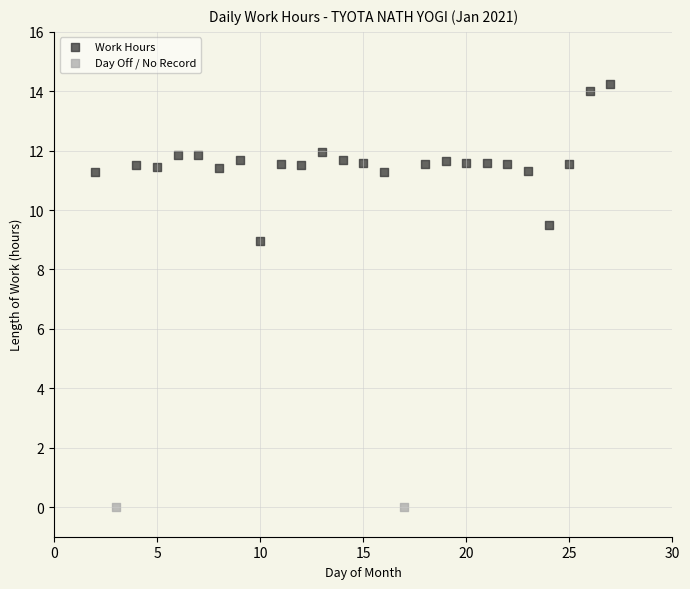

Which series contains the highest Y value?

Work Hours